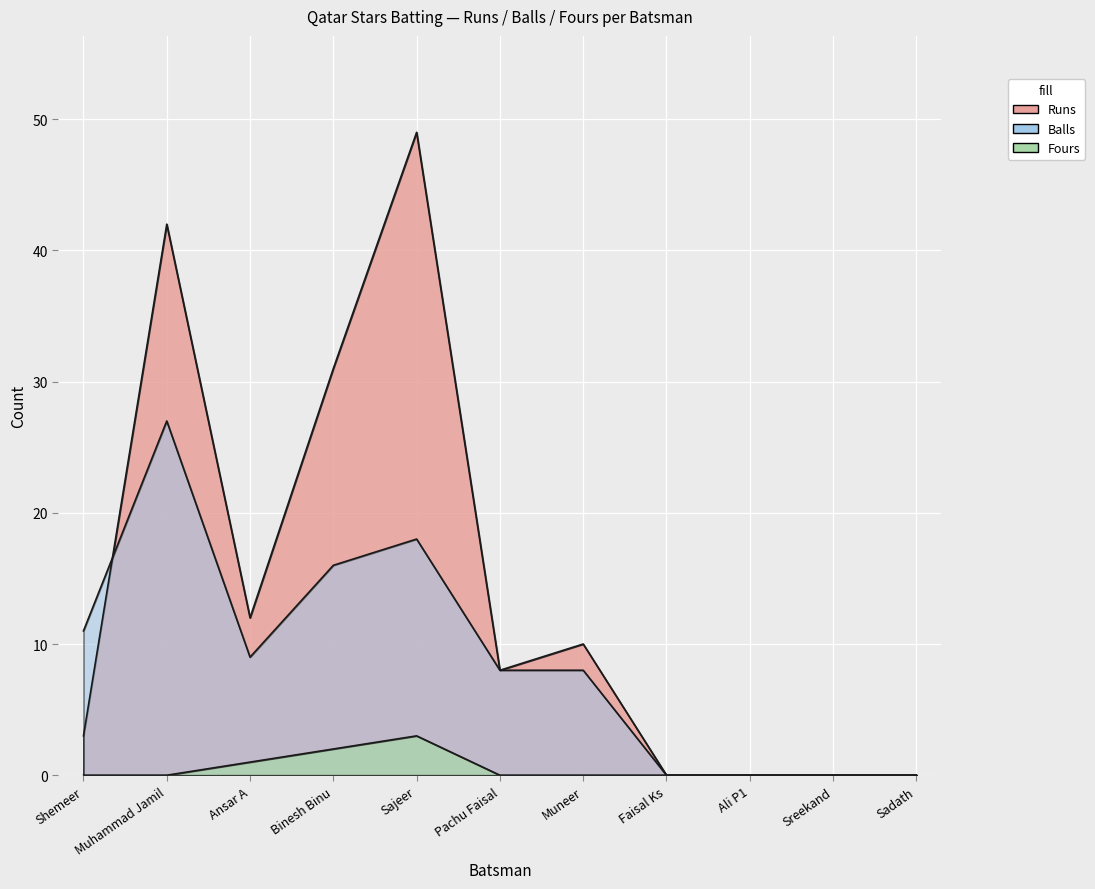

At which category is the sum across all series the highest?

Sajeer